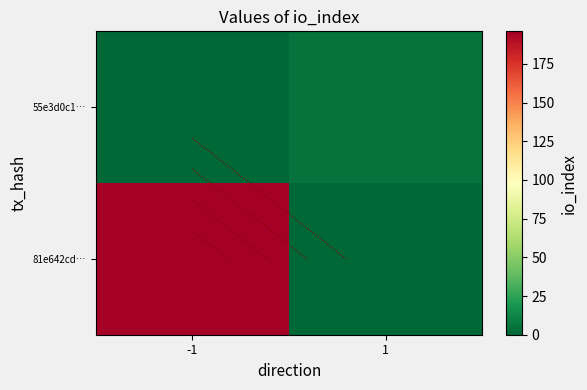

Is it true that 55e3d0c1… equals 9 at 1?

False